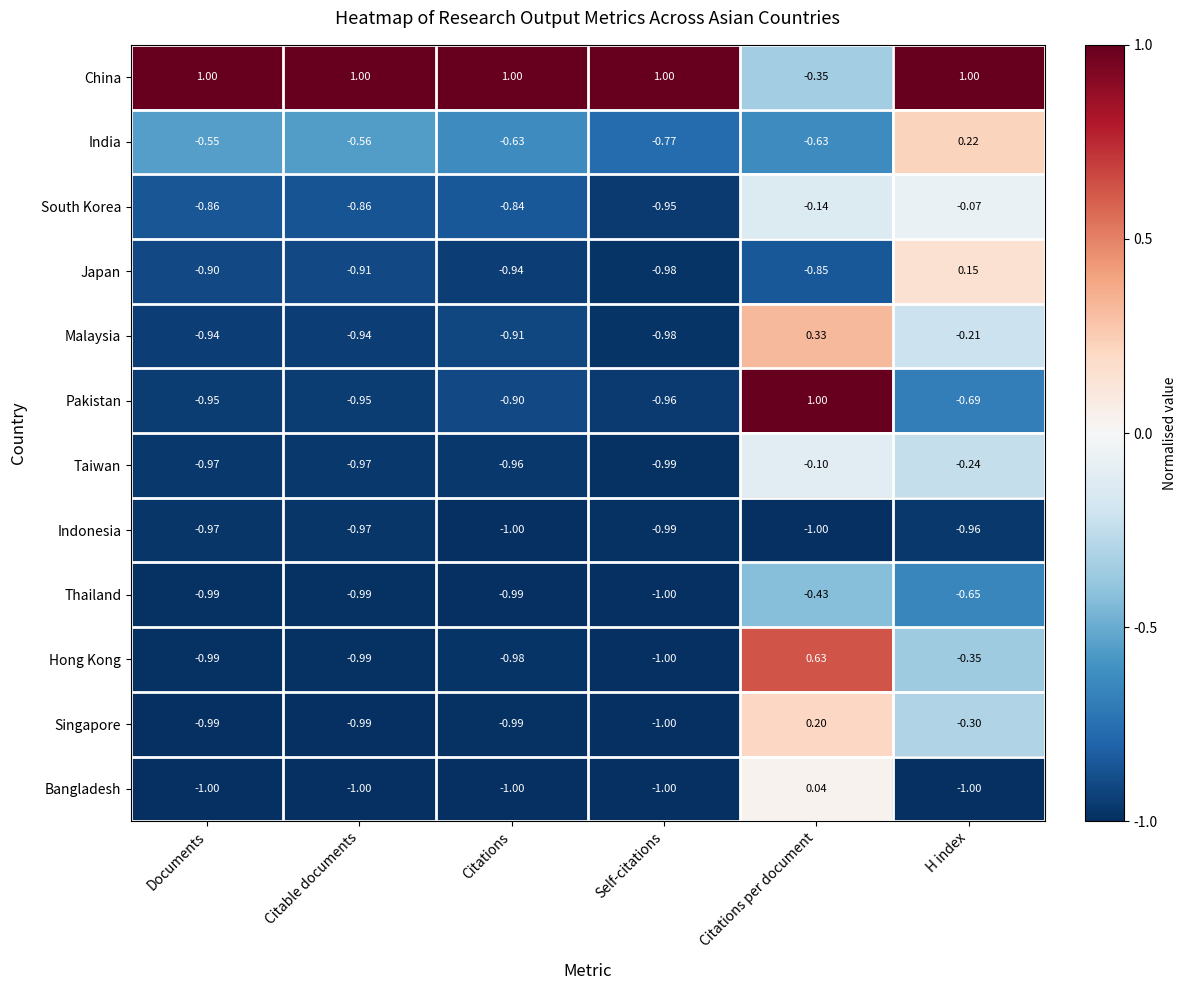

Which series has the largest total across all categories?

China